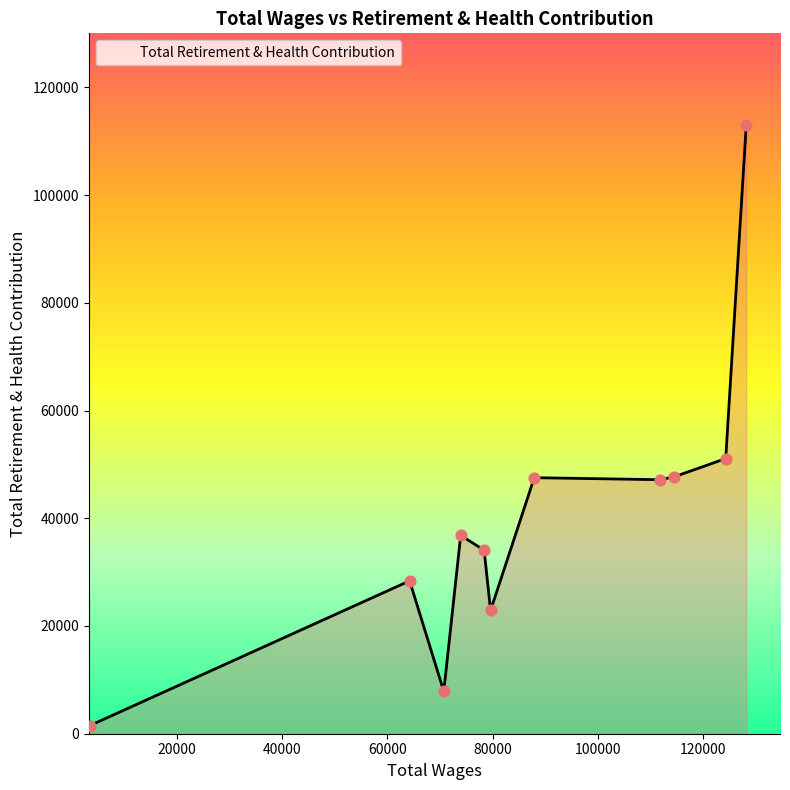

What is the difference between the maximum and minimum values?

111569